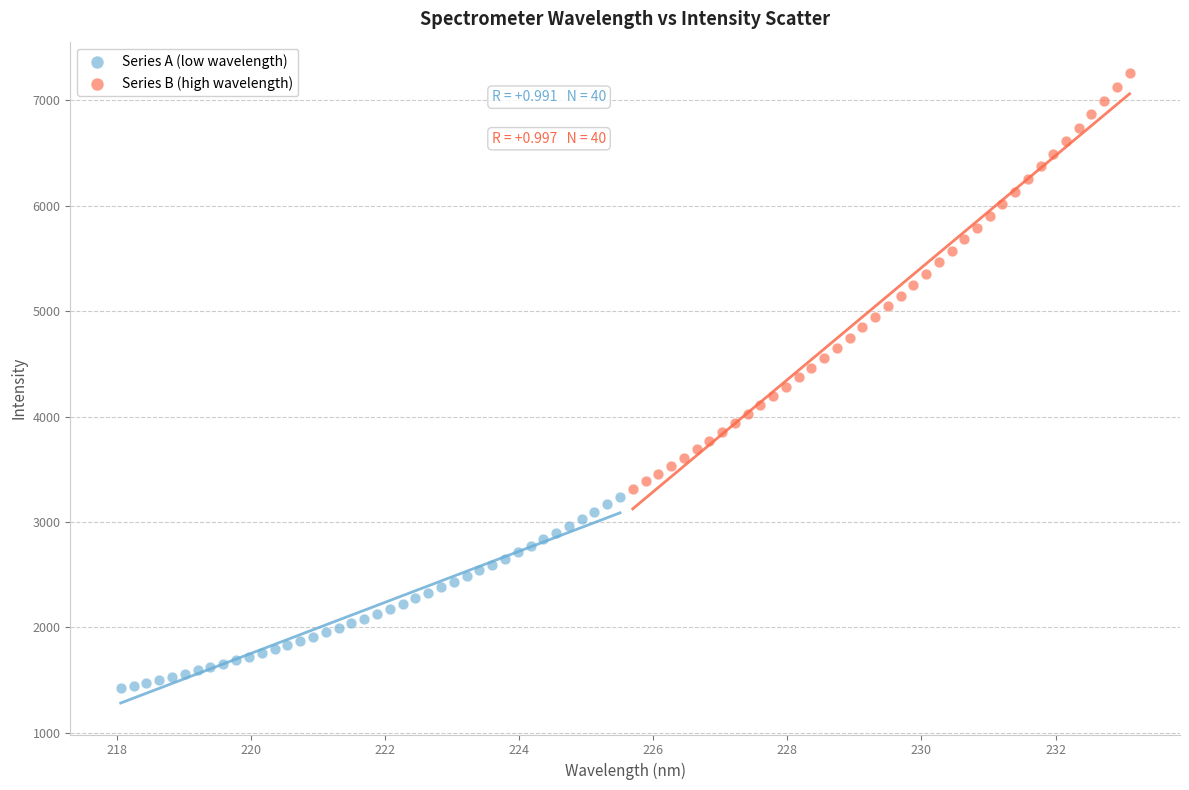

Which series reaches the maximum Y coordinate?

Series B (high wavelength)